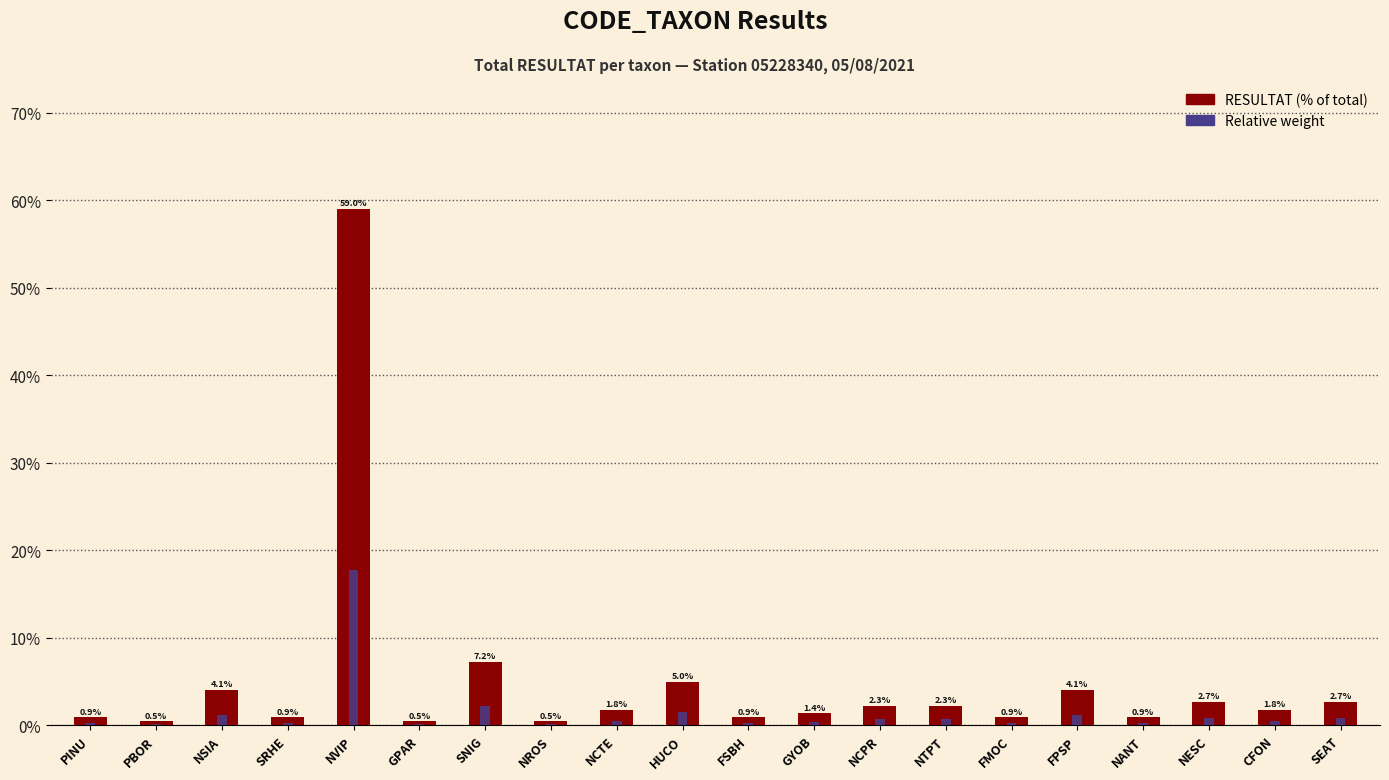

How many bars are there in total?

40